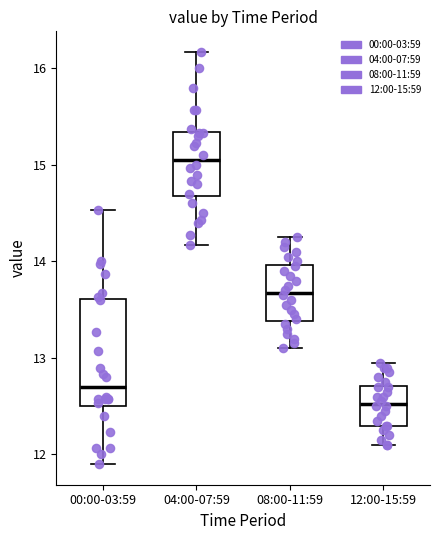

Comparing the boxes themselves (not the whiskers), which one is the tallest?

00:00-03:59